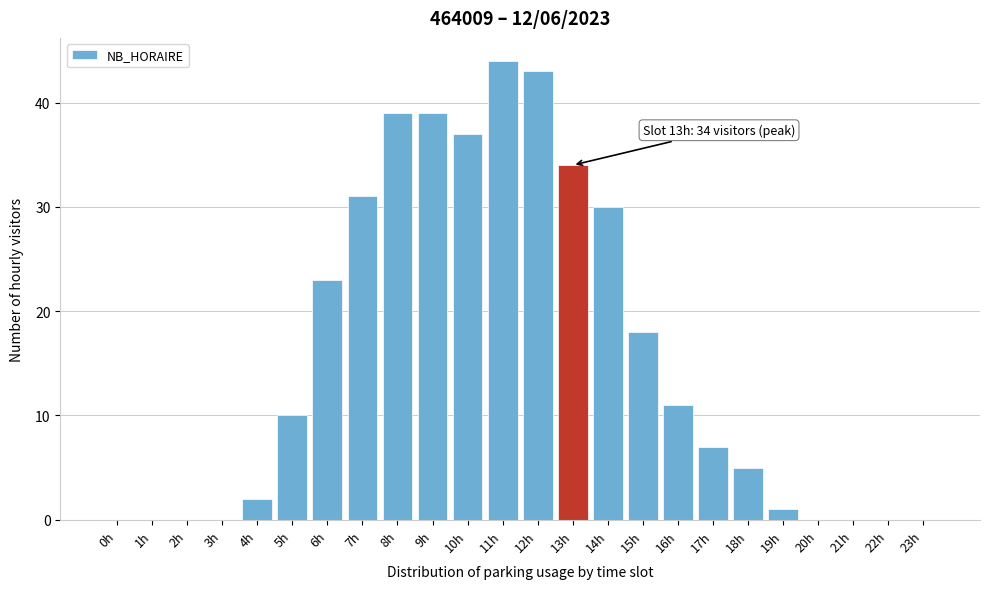

Reading right to left, list all the values displayed in this chart.

23h=0	22h=0	21h=0	20h=0	19h=1	18h=5	17h=7	16h=11	15h=18	14h=30	13h=34	12h=43	11h=44	10h=37	9h=39	8h=39	7h=31	6h=23	5h=10	4h=2	3h=0	2h=0	1h=0	0h=0